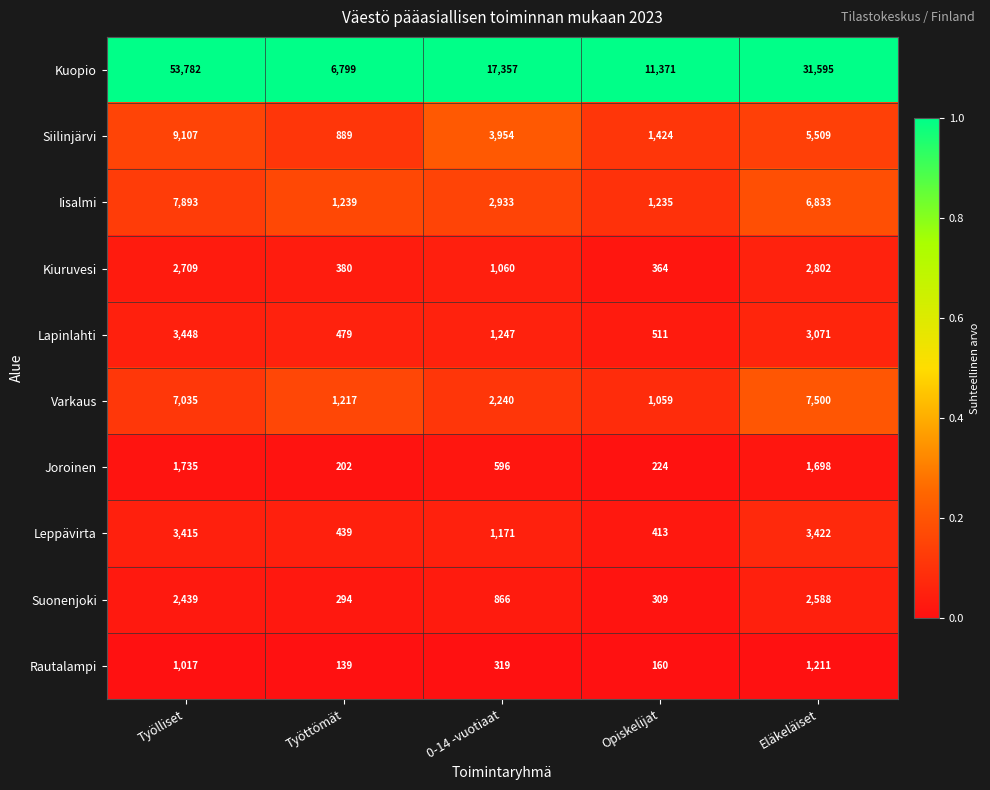

What is the highest value of the Siilinjärvi series?

9107